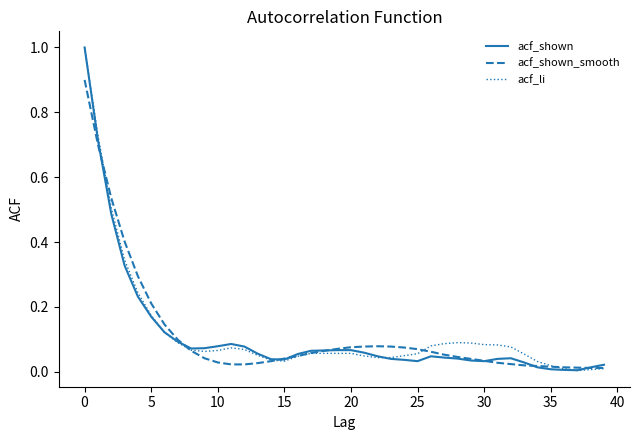

List the series in order of their overall mean, highest first.

acf_li, acf_shown_smooth, acf_shown